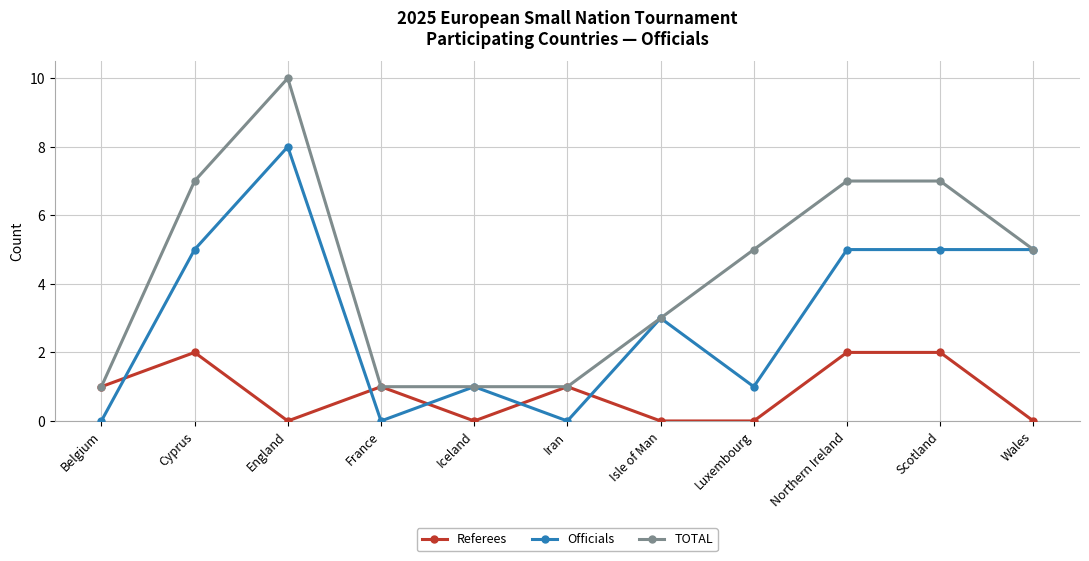

Reading left to right, list all the values displayed in this chart.

Referees: 1	2	0	1	0	1	0	0	2	2	0
Officials: 0	5	8	0	1	0	3	1	5	5	5
TOTAL: 1	7	10	1	1	1	3	5	7	7	5